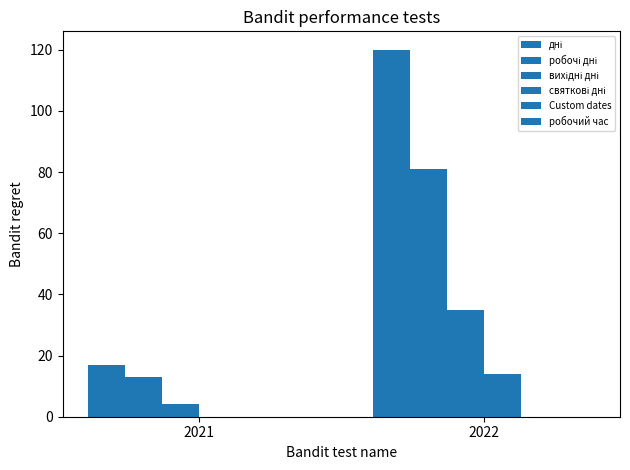

What is the value of the дні bar at the 2nd from the left?

120